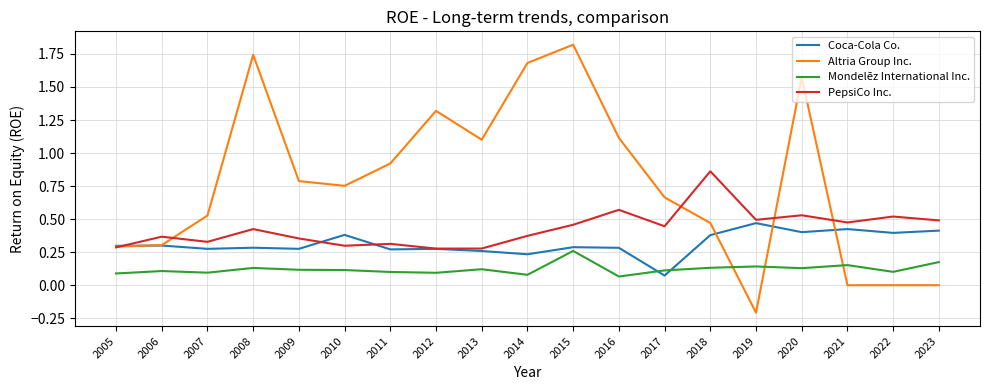

Rank the series by their maximum value, from lowest to highest.

Mondelēz International Inc., Coca-Cola Co., PepsiCo Inc., Altria Group Inc.